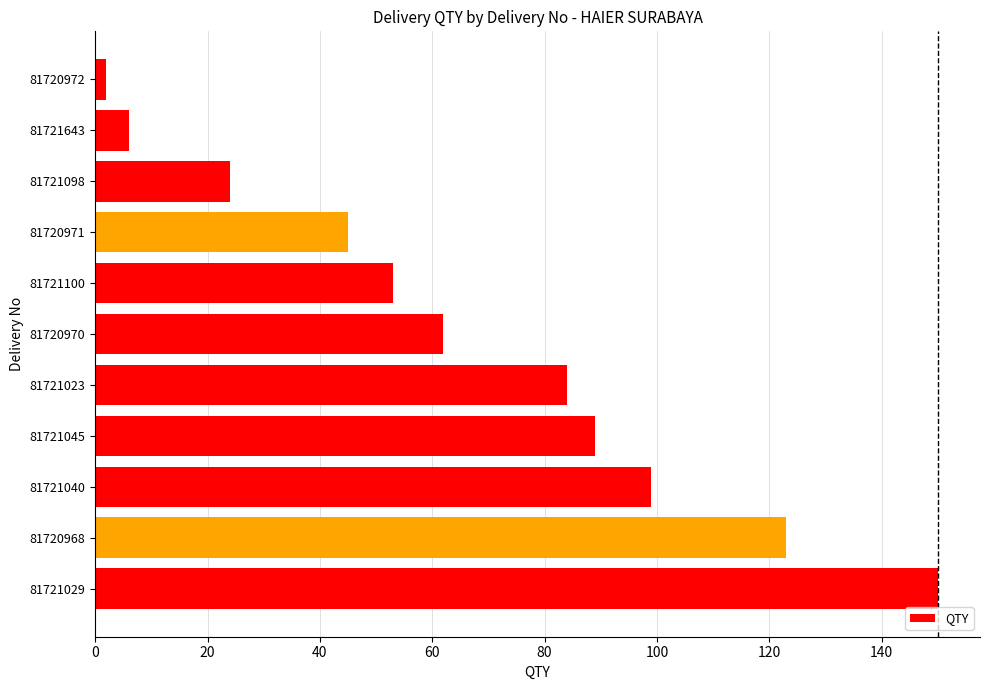

Reading bottom to top, what are all the values shown in this chart?

81721029=150	81720968=123	81721040=99	81721045=89	81721023=84	81720970=62	81721100=53	81720971=45	81721098=24	81721643=6	81720972=2